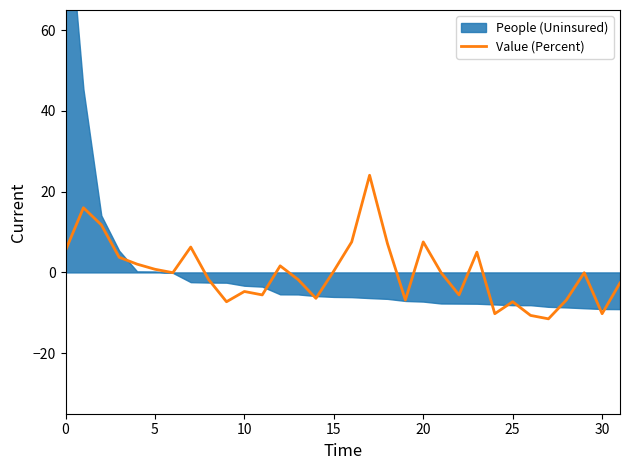

True or false: the data shows -6.8 at 28.

True